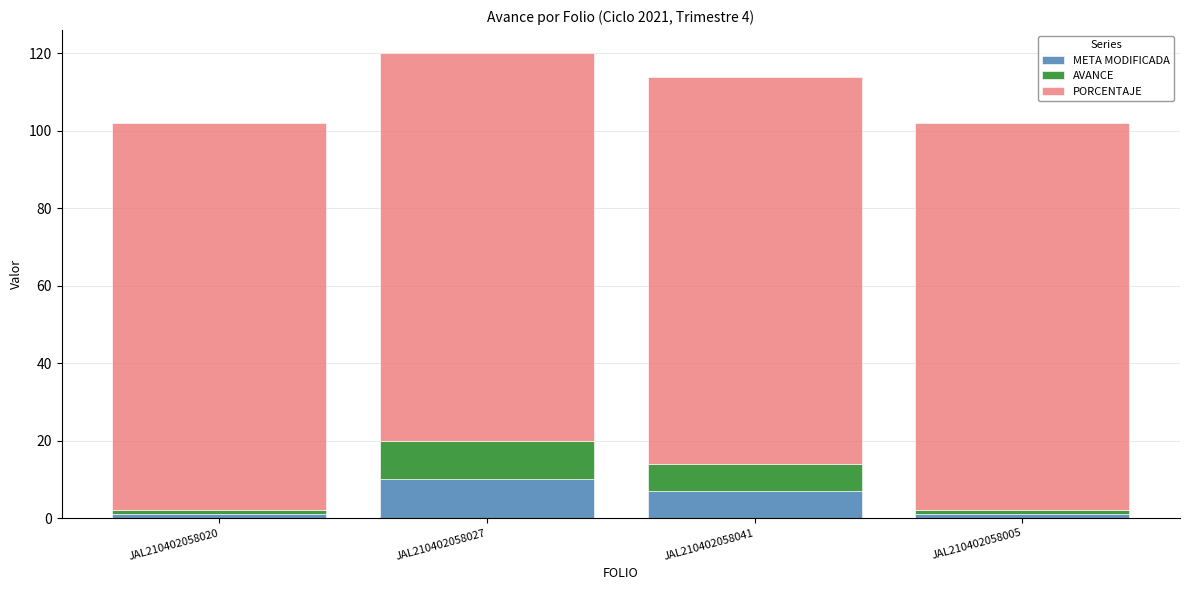

At which category is the sum across all series the highest?

JAL210402058027